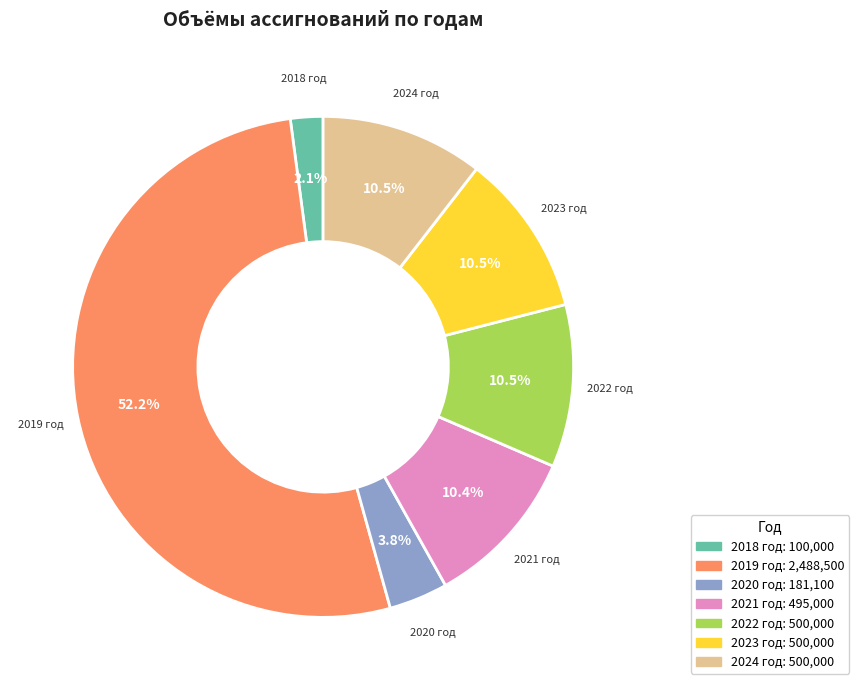

To the nearest percent, what percentage of the pie is 2020 год?

4%